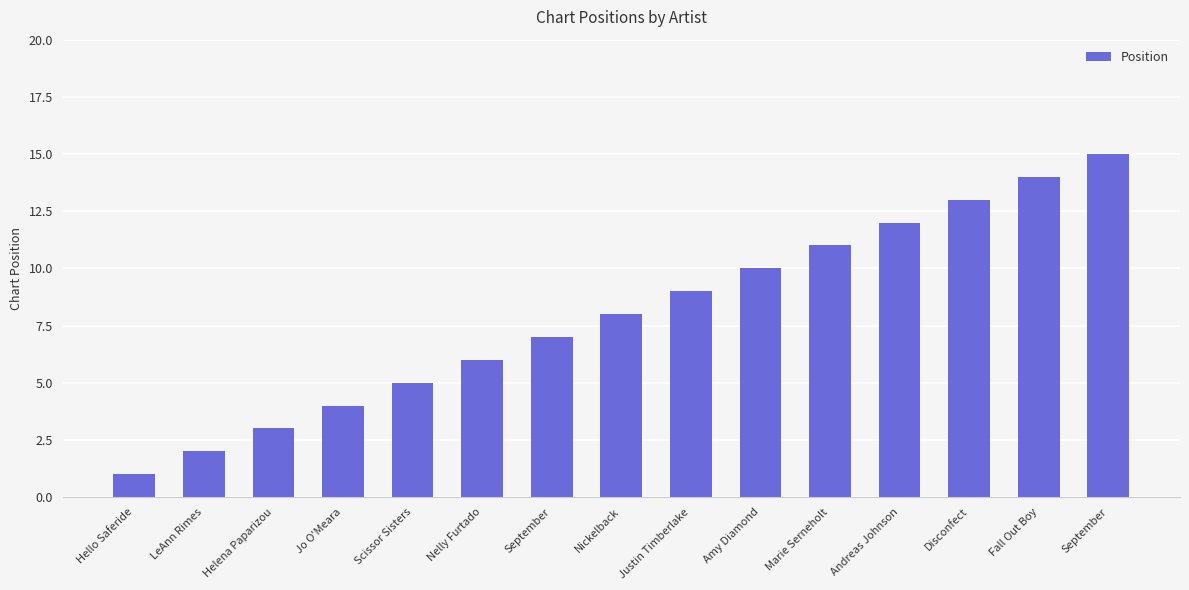

Rank the categories by value from lowest to highest.

Hello Saferide, LeAnn Rimes, Helena Paparizou, Jo O'Meara, Scissor Sisters, Nelly Furtado, September, Nickelback, Justin Timberlake, Amy Diamond, Marie Serneholt, Andreas Johnson, Disconfect, Fall Out Boy, September